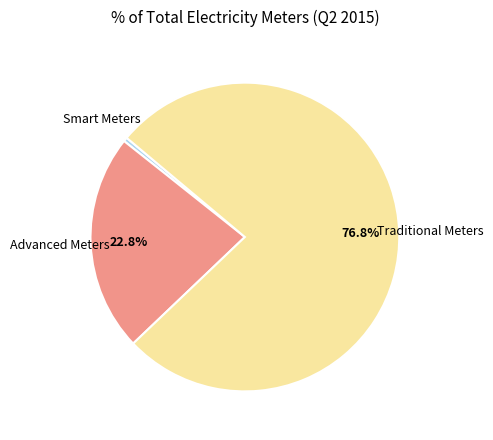

Does any single category account for the majority?

Yes